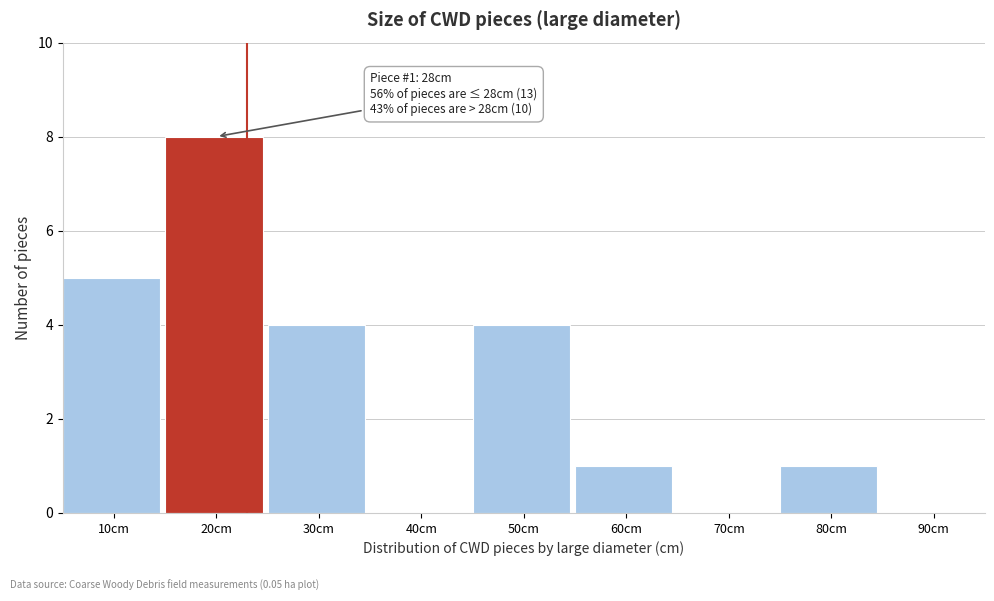

Reading right to left, transcribe all the data shown in this chart.

90cm=0	80cm=1	70cm=0	60cm=1	50cm=4	40cm=0	30cm=4	20cm=8	10cm=5